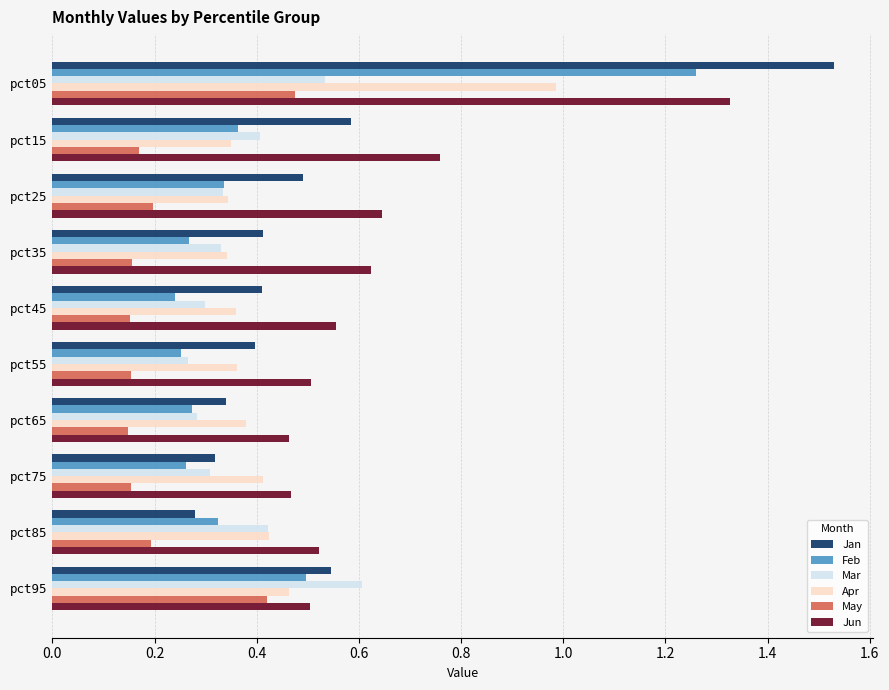

Is it true that Apr equals 0.5 at pct35?

False